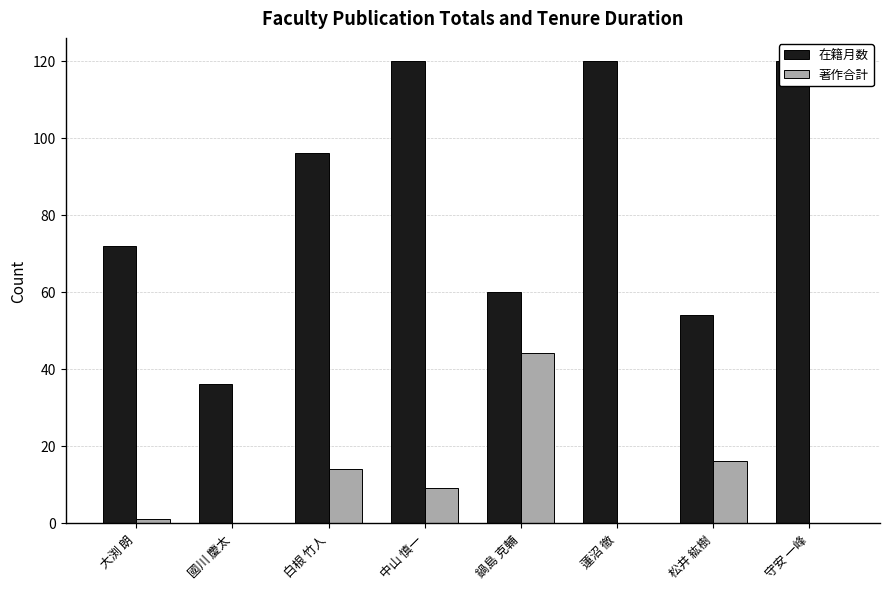

What are all the series names shown in the legend?

在籍月数, 著作合計